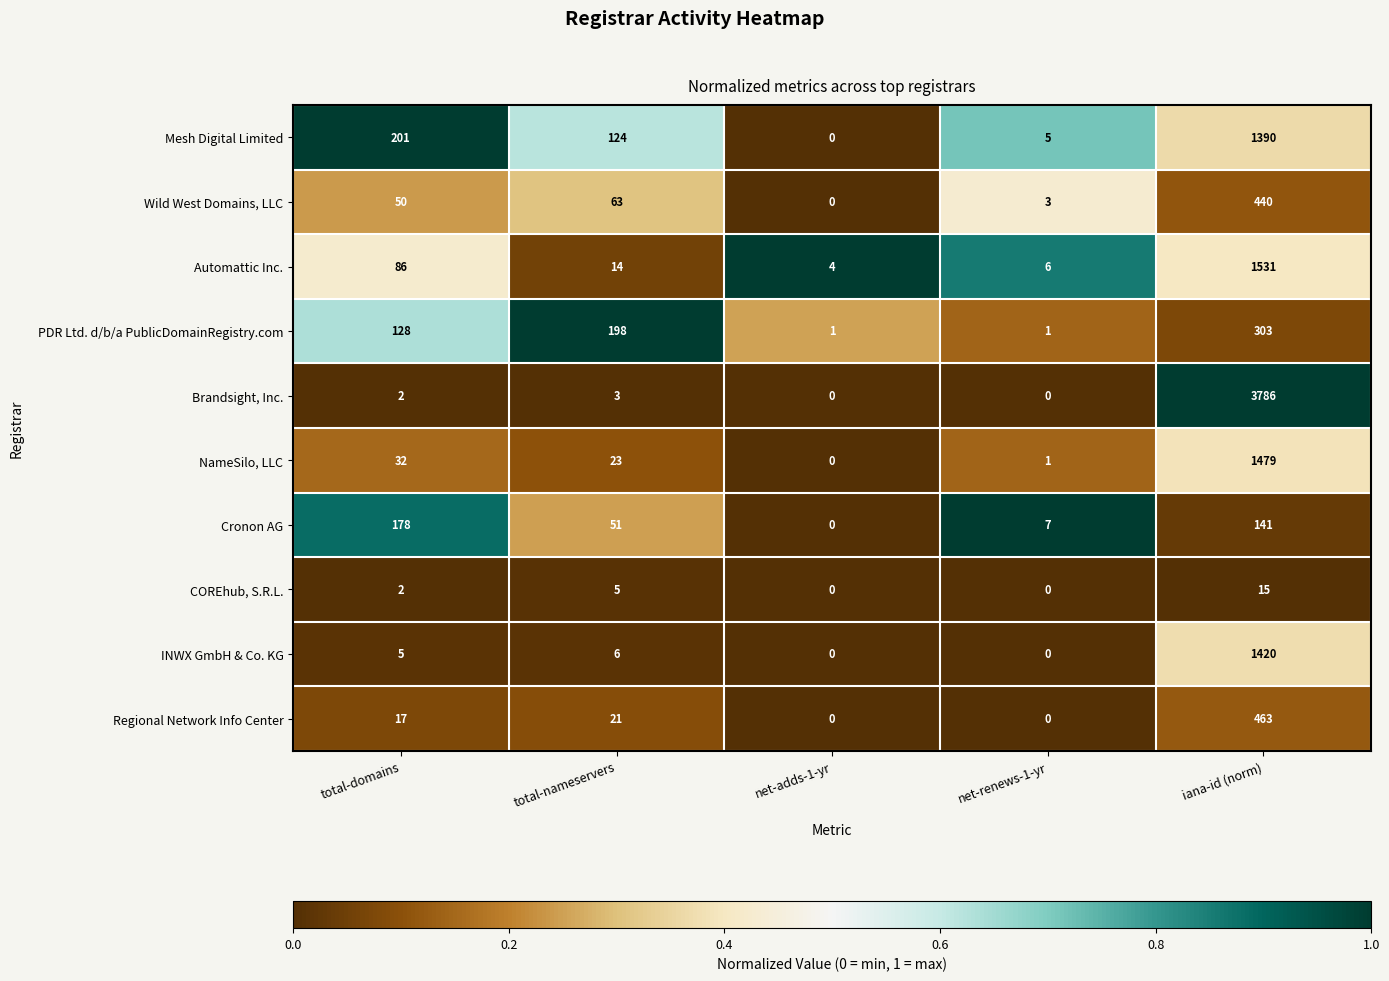

What is the difference between the Brandsight, Inc. values at net-adds-1-yr and total-nameservers?

3